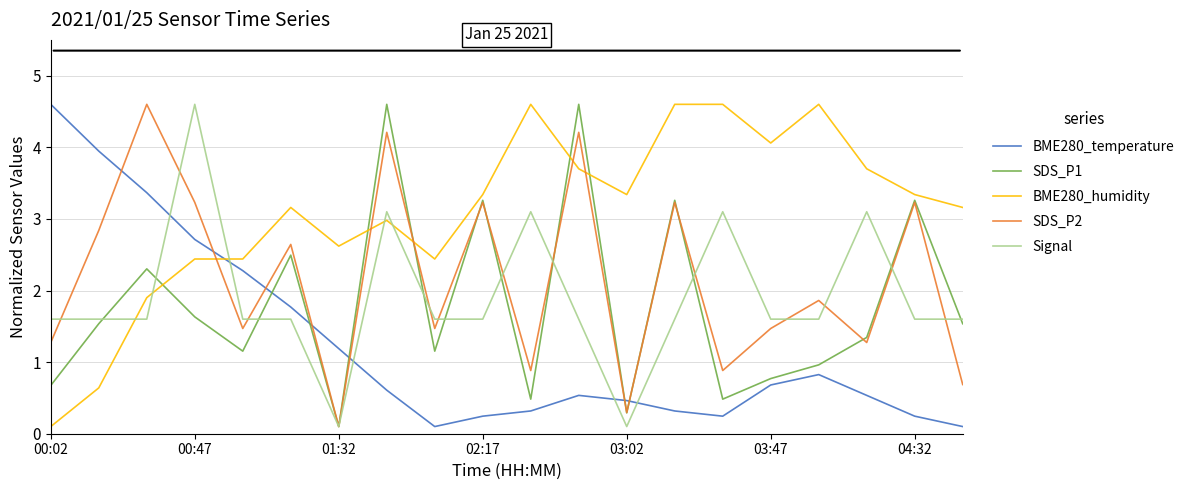

Which series has the largest total across all categories?

BME280_humidity